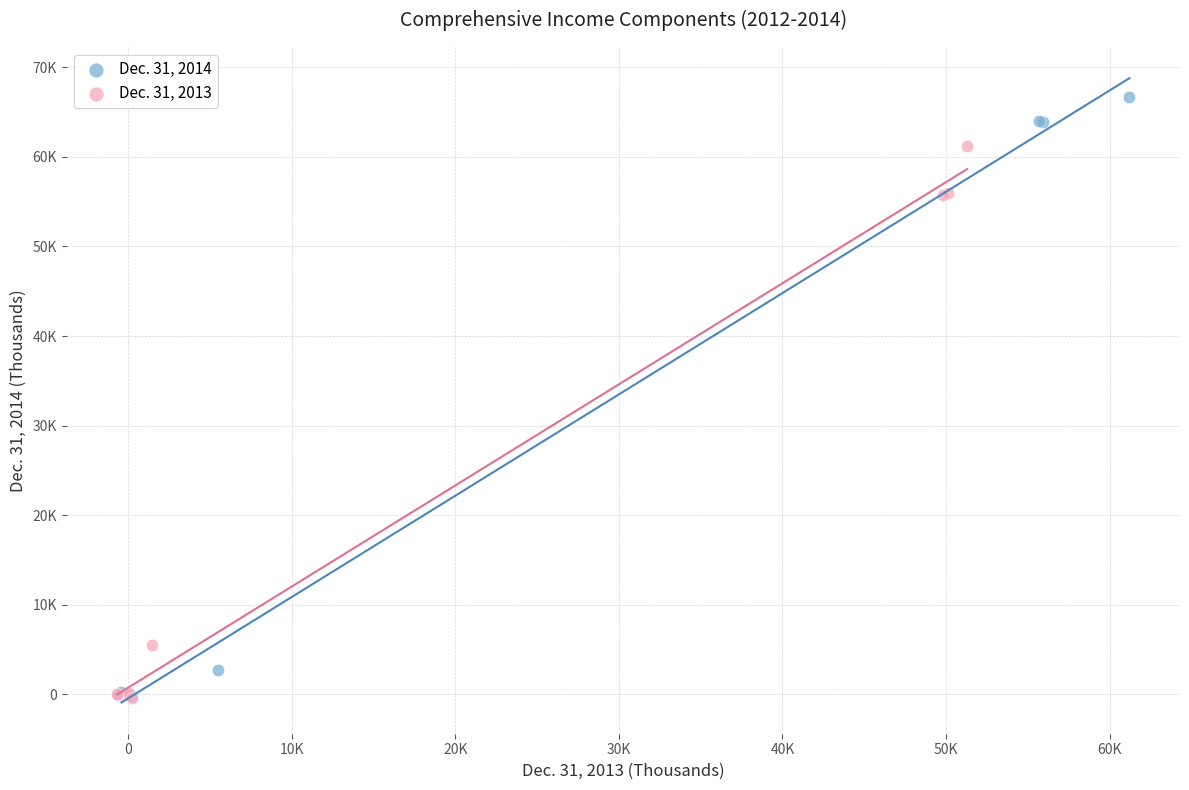

What are all the series names shown in the legend?

Dec. 31, 2014, Dec. 31, 2013